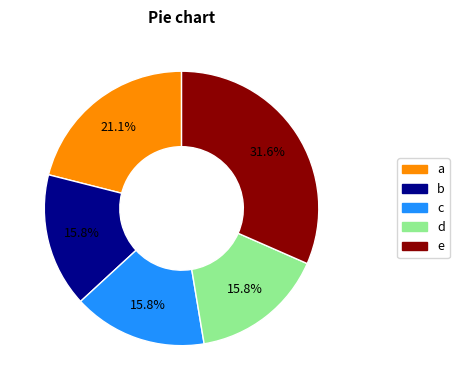

Is there any slice that represents more than half of the pie?

No